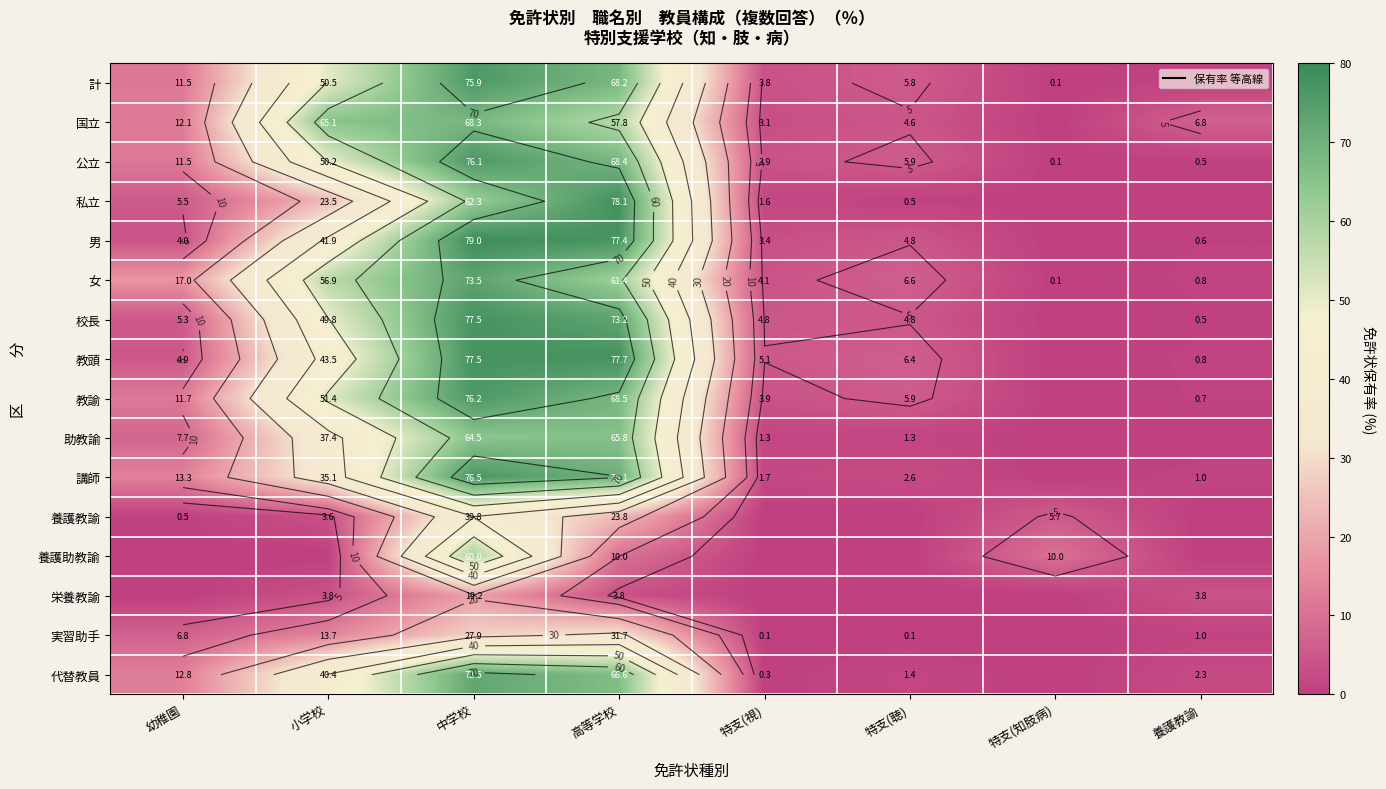

Where is 教頭 nearest to the value 38?

小学校